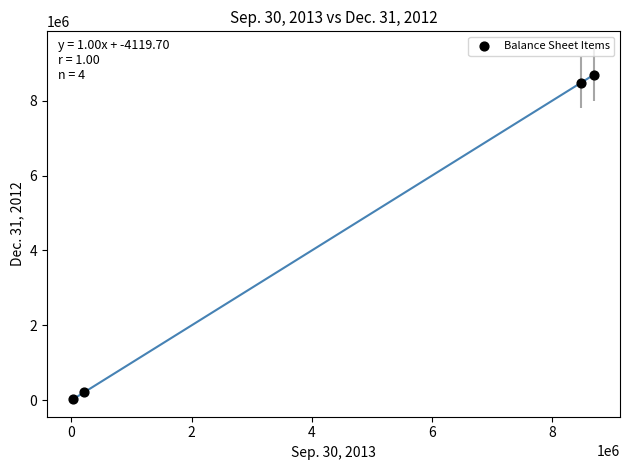

What is the average Y value?

4353429